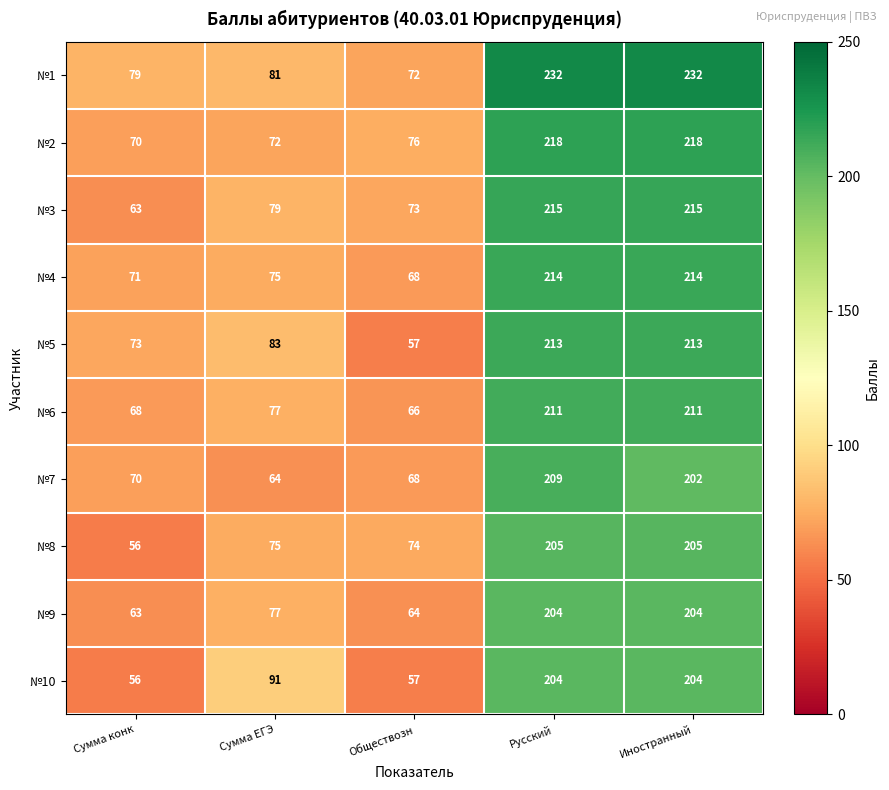

What is the average value of the №8 series?

123